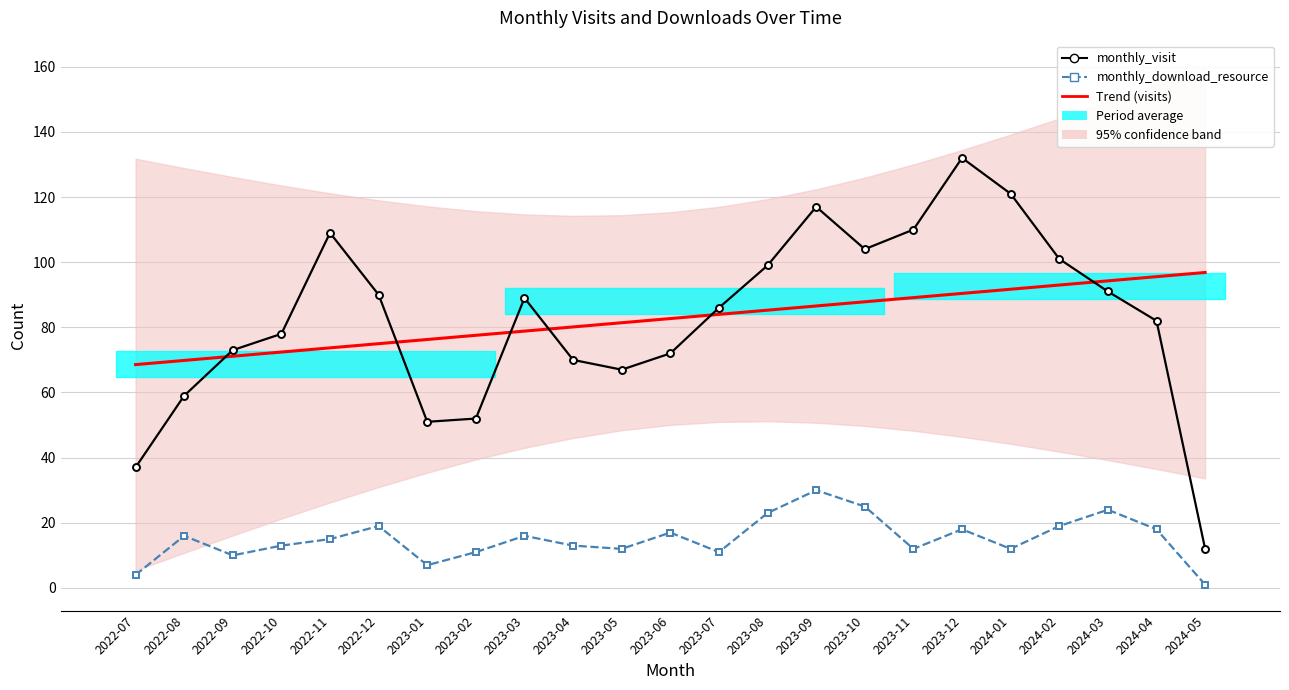

The monthly_download_resource series shows 7.0 at 2023-01. True or false?

True